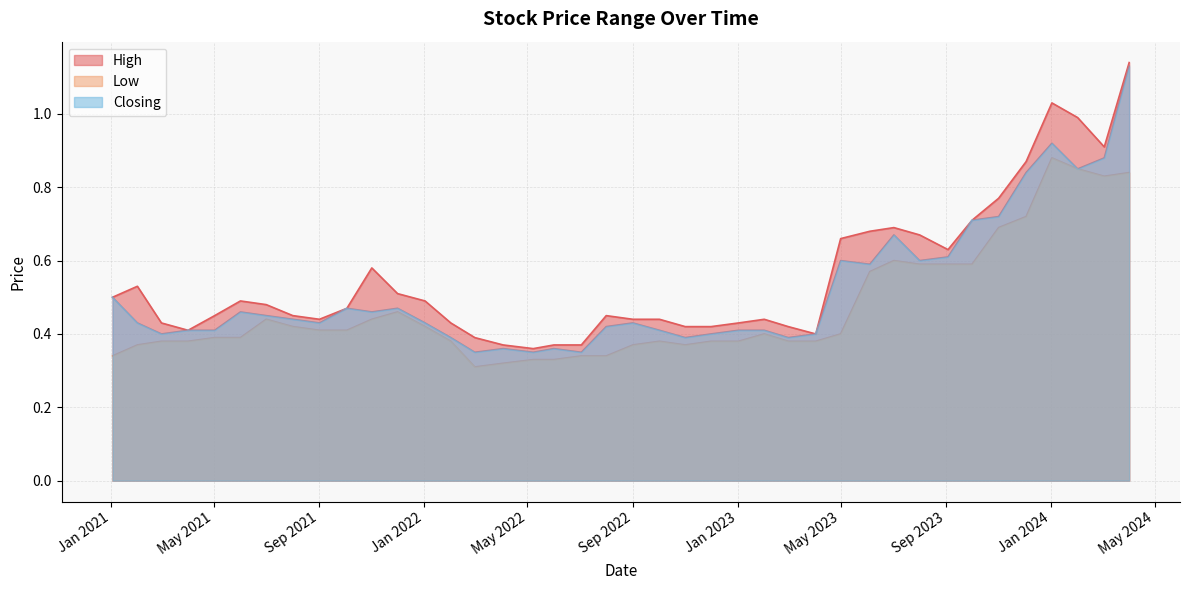

True or false: Closing has a value of 0.8 at 01/02/2021.

False